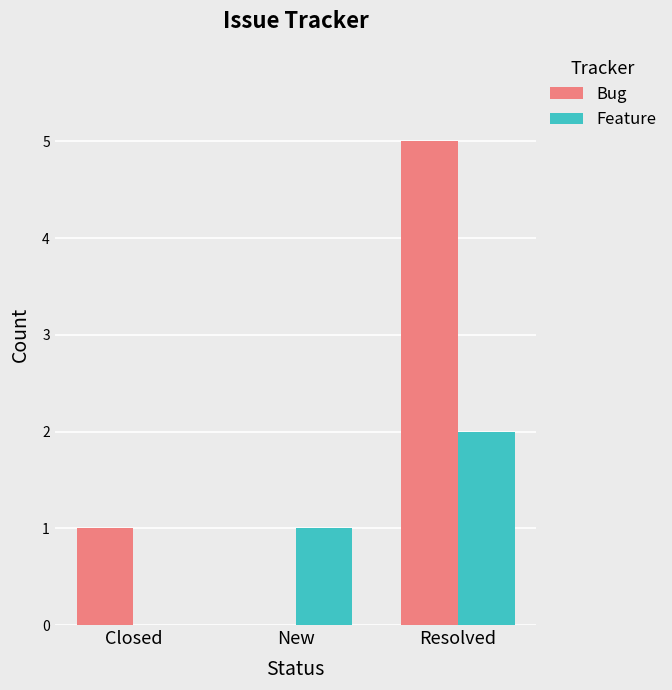

What is the maximum value for Bug?

5